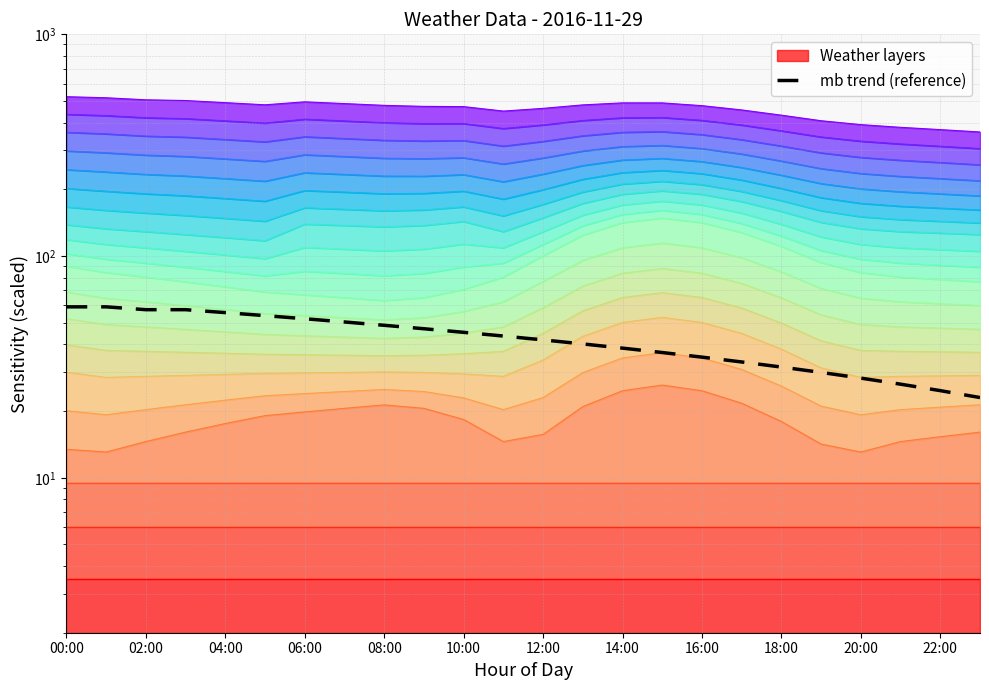

How many values are below 43?

12